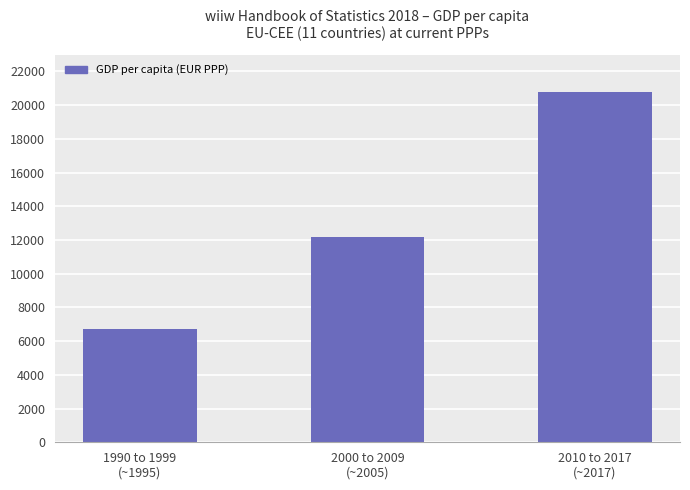

Approximately how many times larger is the value at 2000 to 2009
(~2005) compared to 1990 to 1999
(~1995)?

1.8